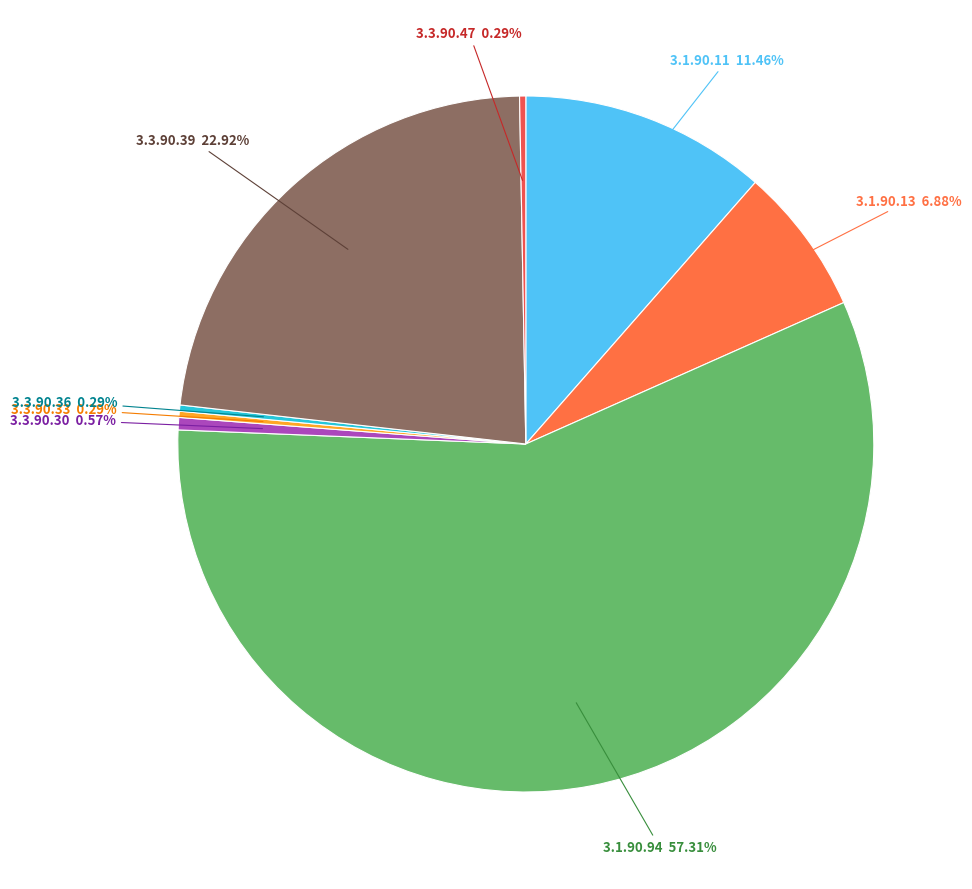

To the nearest percent, what percentage of the pie is 3.3.90.30?

1%